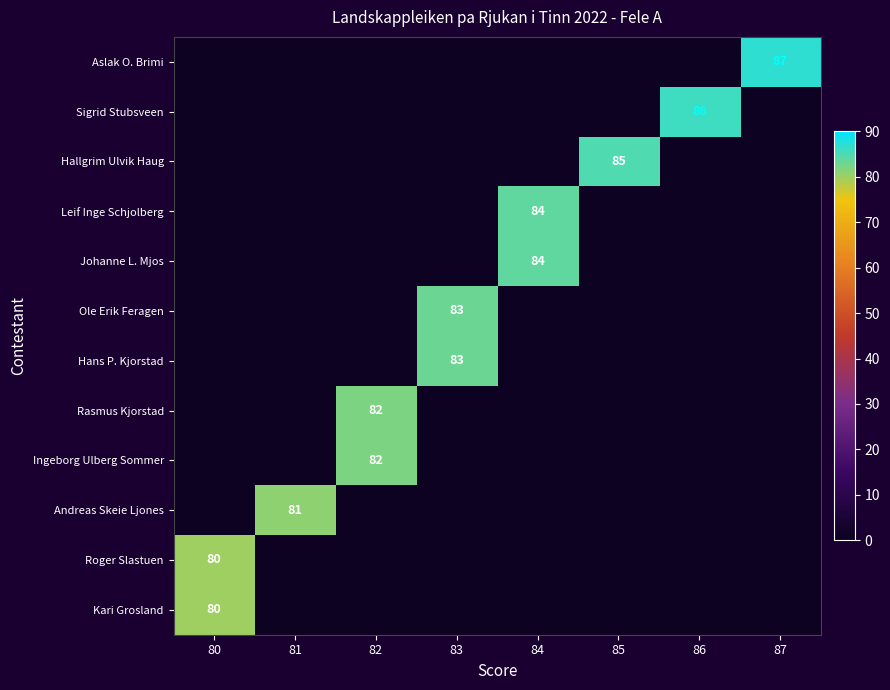

The Roger Slastuen series shows 0 at 82. True or false?

True